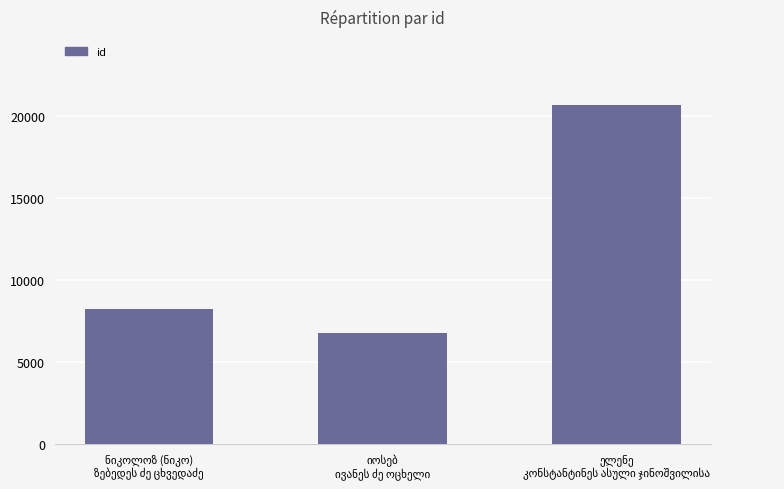

Reading right to left, transcribe all the data shown in this chart.

20715	6790	8213